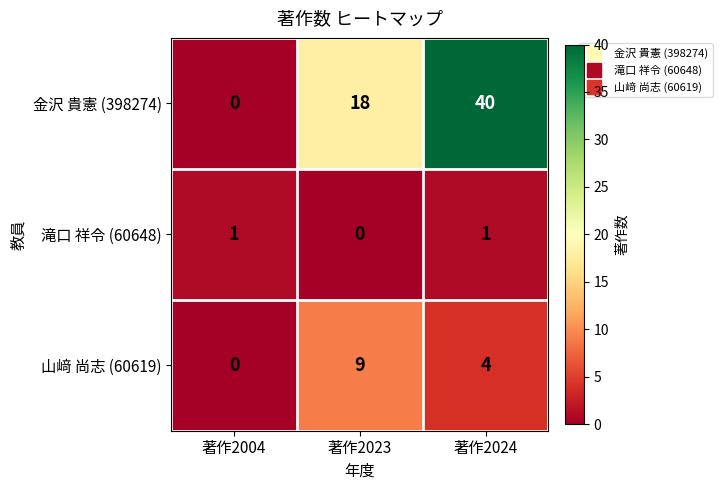

What is the difference between the highest and lowest values at 著作2004?

1